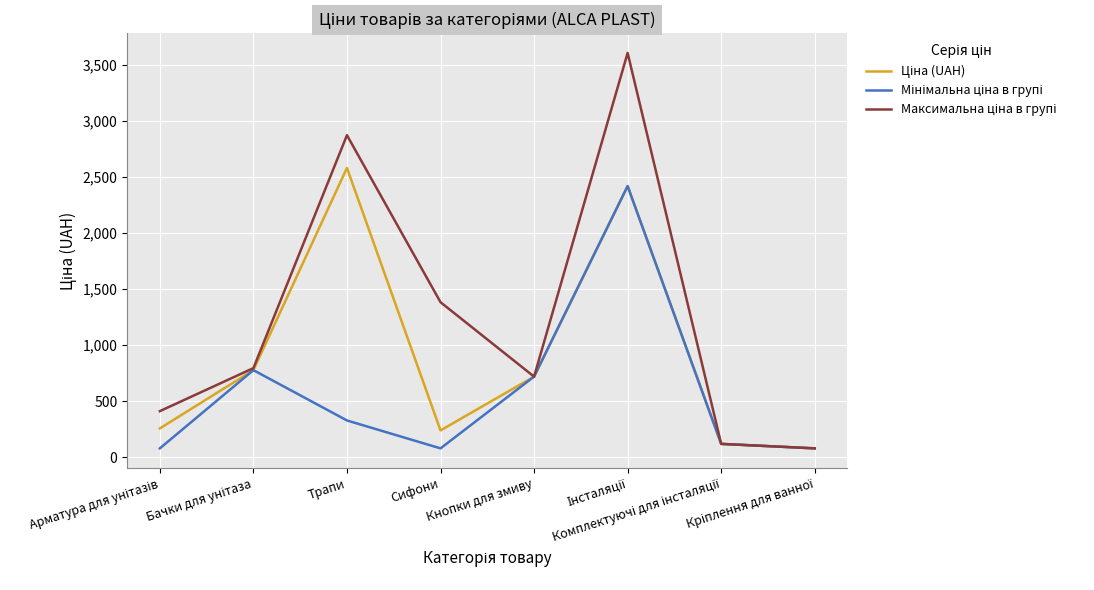

What is the greatest value displayed?

3608